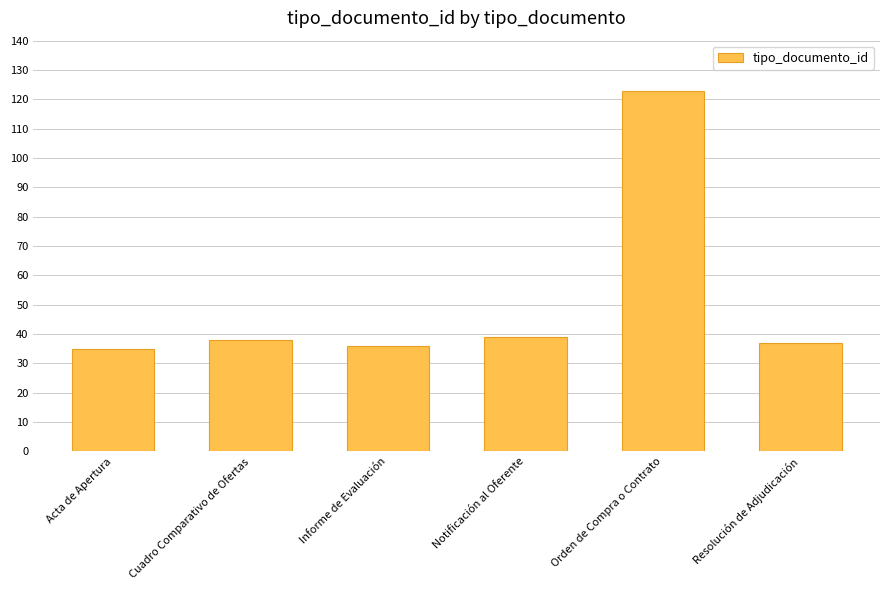

Reading left to right, list all the values displayed in this chart.

Acta de Apertura=35	Cuadro Comparativo de Ofertas=38	Informe de Evaluación=36	Notificación al Oferente=39	Orden de Compra o Contrato=123	Resolución de Adjudicación=37